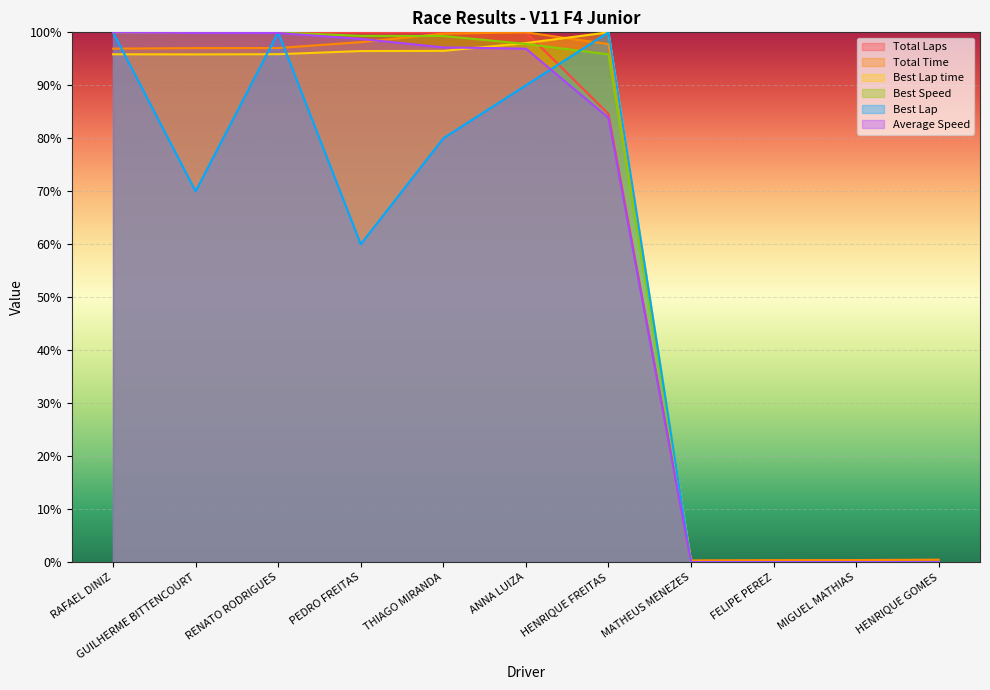

Which series ends up on top after the final intersection of Best Speed and Total Time?

Total Time